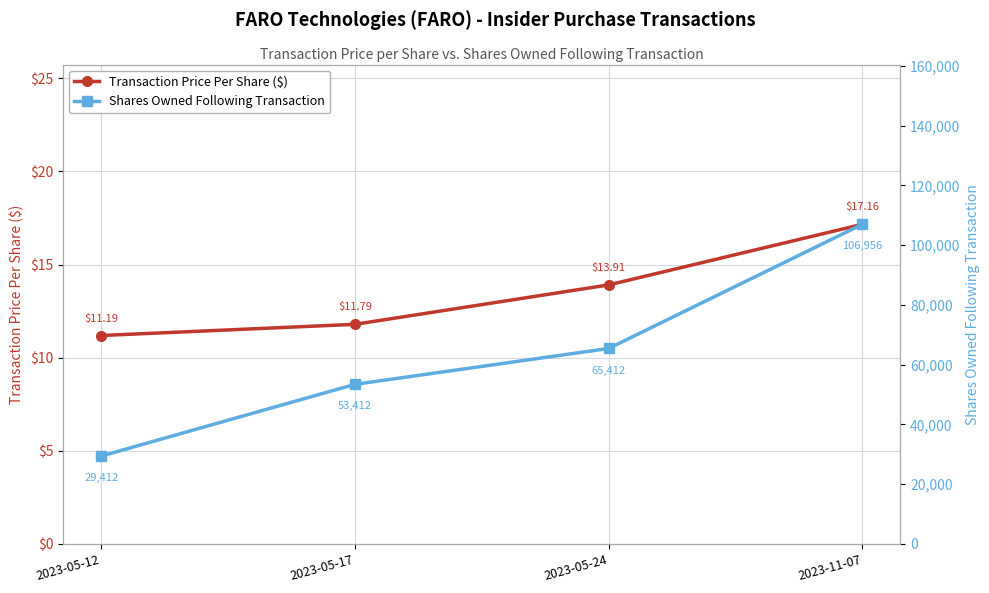

Does the chart display data point markers on the line(s)?

Yes